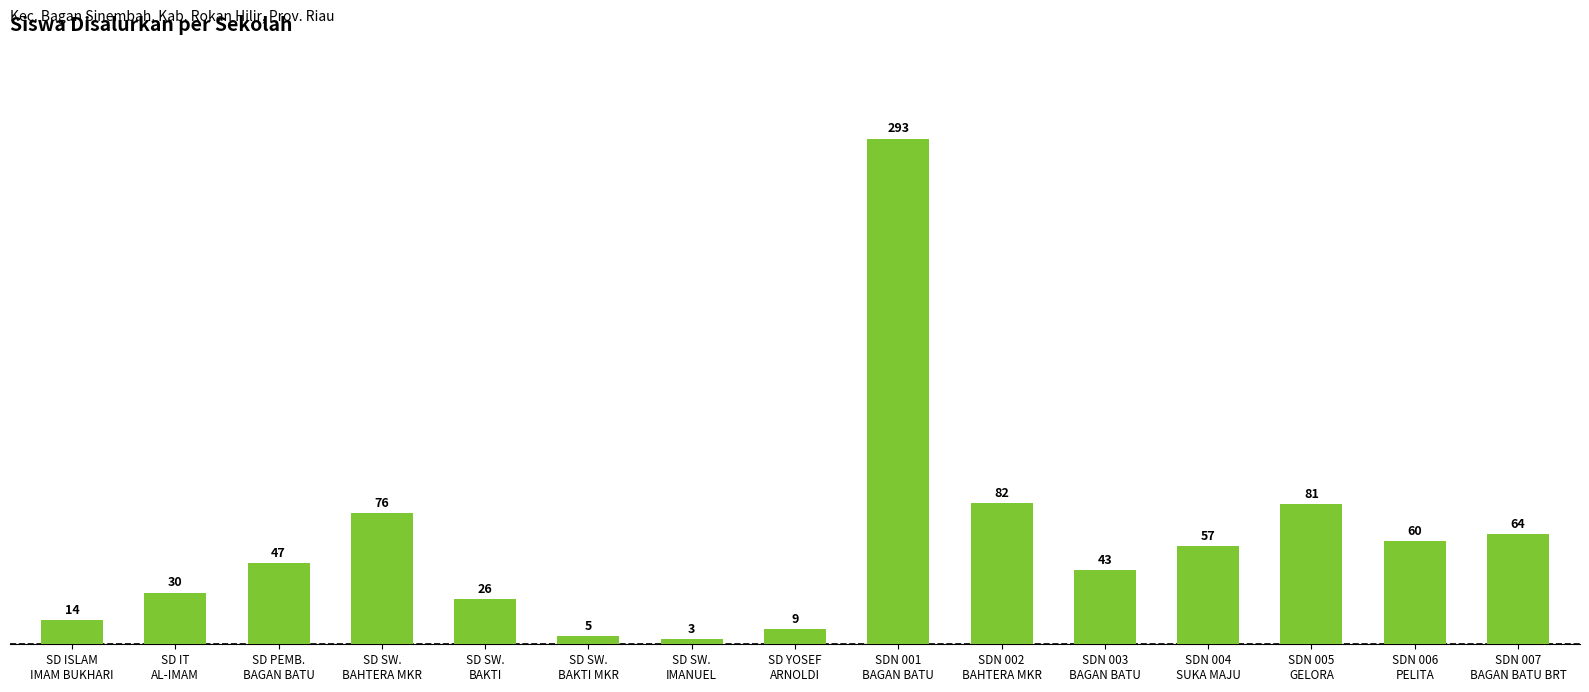

Approximately how many times larger is the value at SDN 006
PELITA compared to SDN 004
SUKA MAJU?

1.1